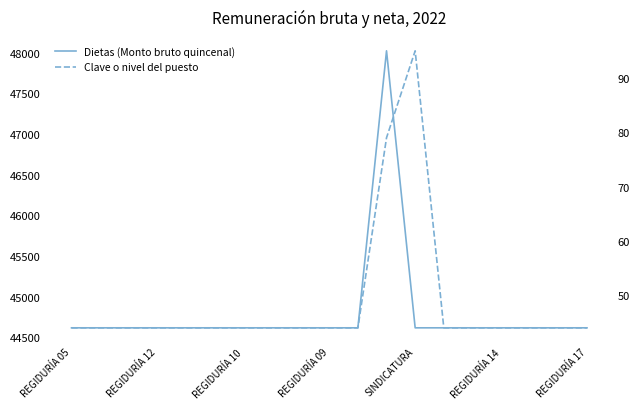

How many lines are shown in the chart?

2